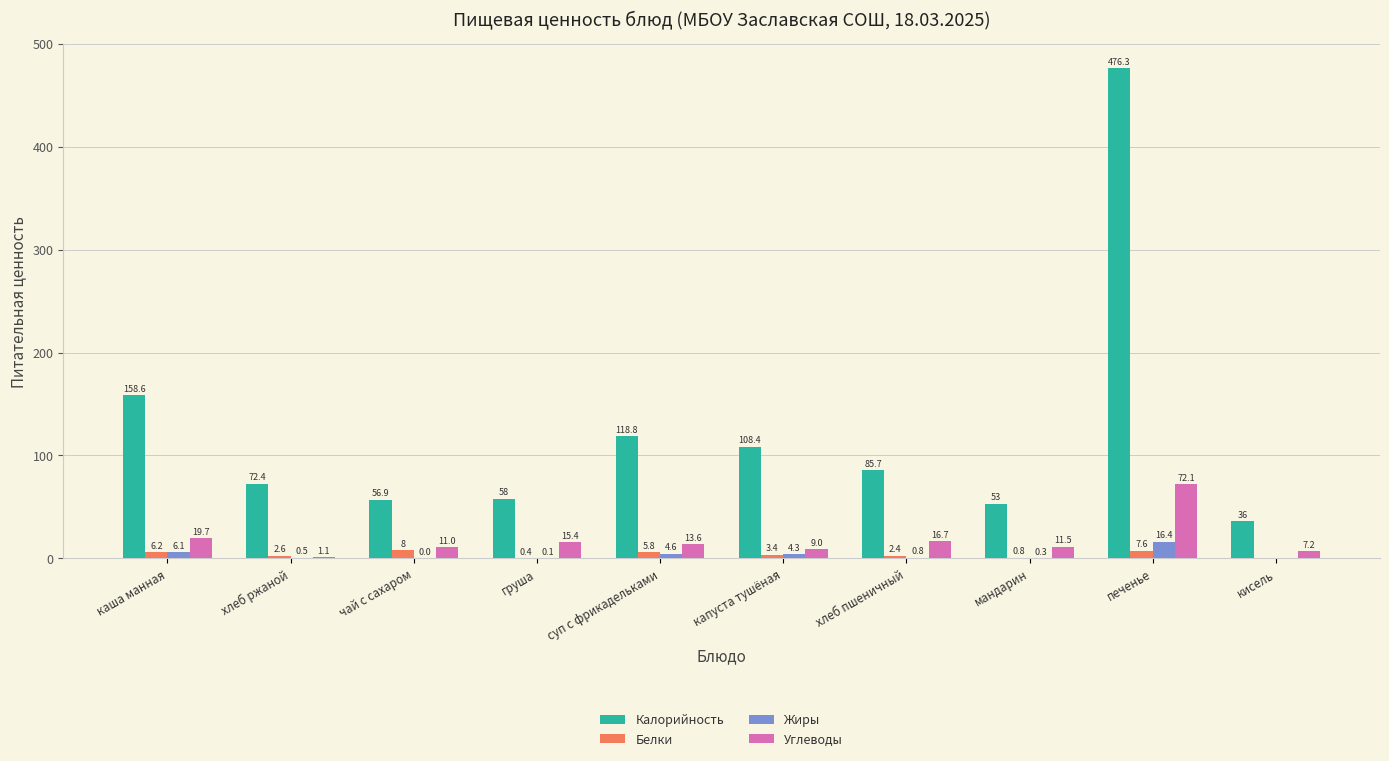

What is the spread (max minus min) of values at мандарин?

52.7